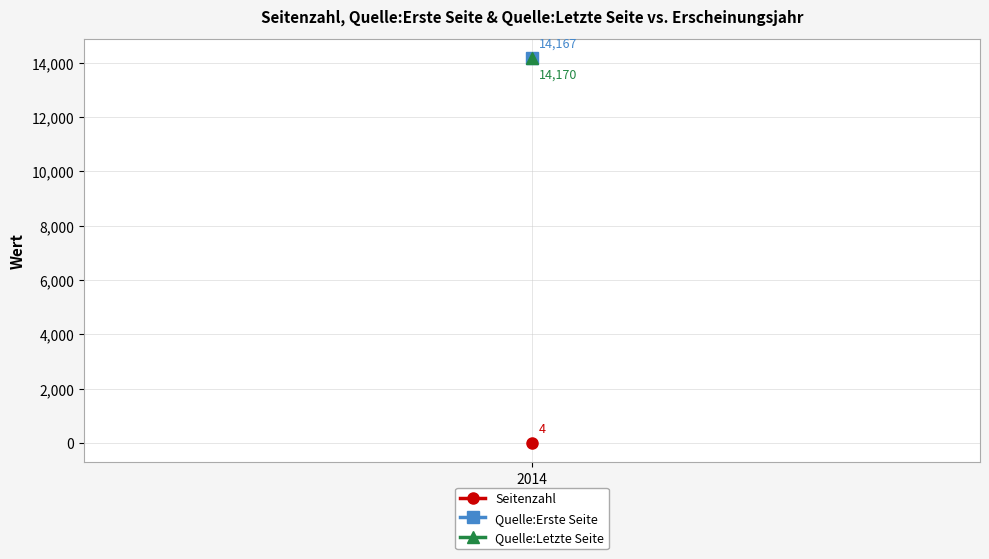

Which series changed the most between 2014 and 2014?

Seitenzahl